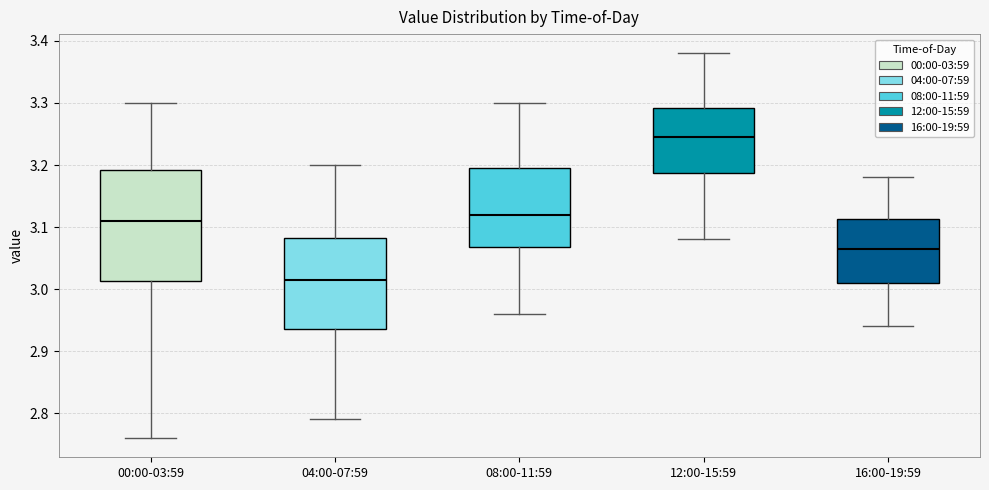

Reading left to right, transcribe this box plot: for each box, give where its median line is, the range the box spans, and where its two whiskers end, as read against the y-axis. The values are not printed on the chart, so give them approximately, as read against the axis.

00:00-03:59: median 3.11, box 3.01 to 3.19, whiskers 2.76 to 3.30
04:00-07:59: median 3.02, box 2.94 to 3.08, whiskers 2.79 to 3.20
08:00-11:59: median 3.12, box 3.07 to 3.20, whiskers 2.96 to 3.30
12:00-15:59: median 3.25, box 3.19 to 3.29, whiskers 3.08 to 3.38
16:00-19:59: median 3.07, box 3.01 to 3.11, whiskers 2.94 to 3.18